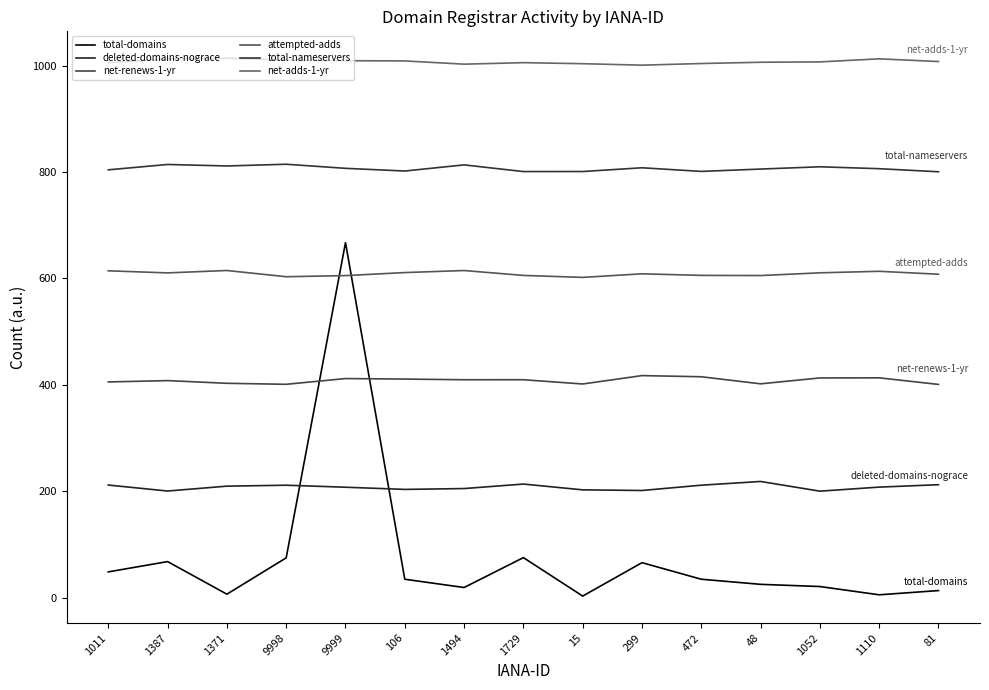

What position from the left is 1110?

14